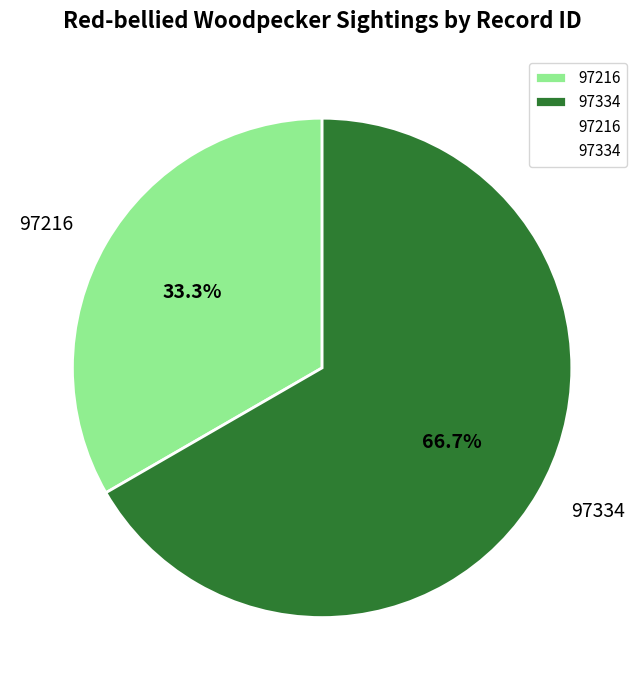

Is it true that 97334 is 67% of the pie?

True